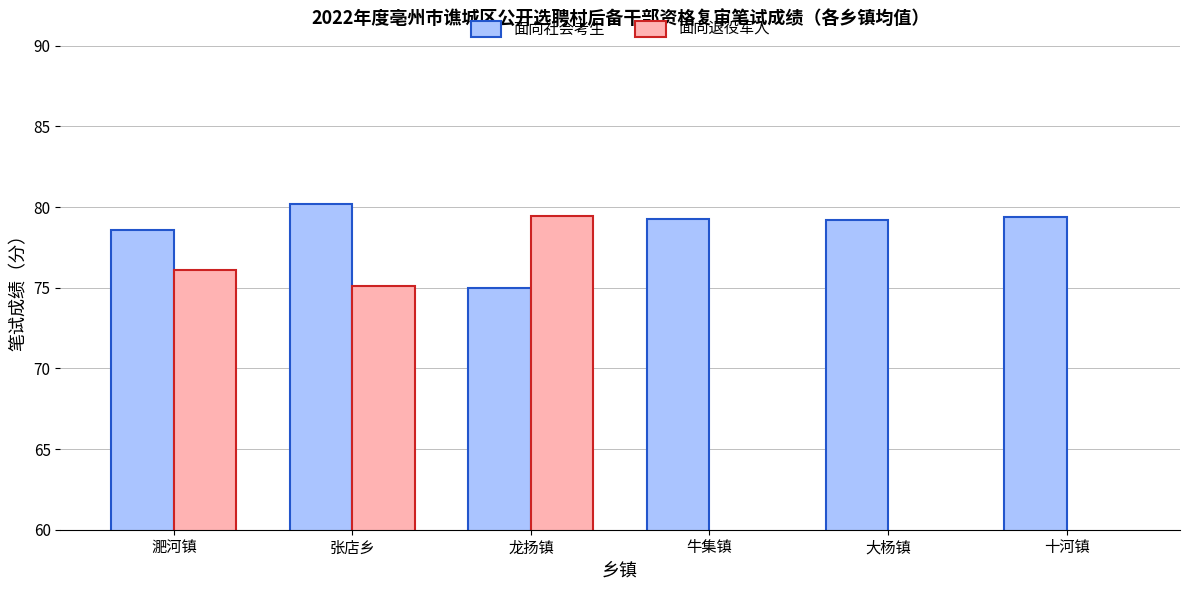

Reading right to left, list all the values displayed in this chart.

面向社会考生: 79.4	79.2	79.3	75.0	80.2	78.6
面向退役军人: 0.0	0.0	0.0	79.4	75.1	76.1